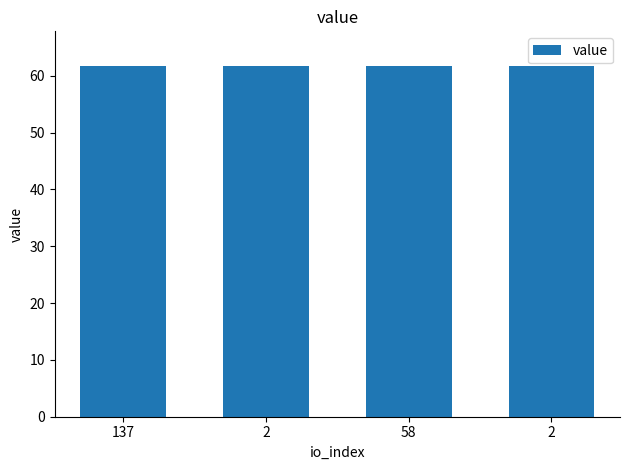

What is the label of the 4th bar from the left?

2